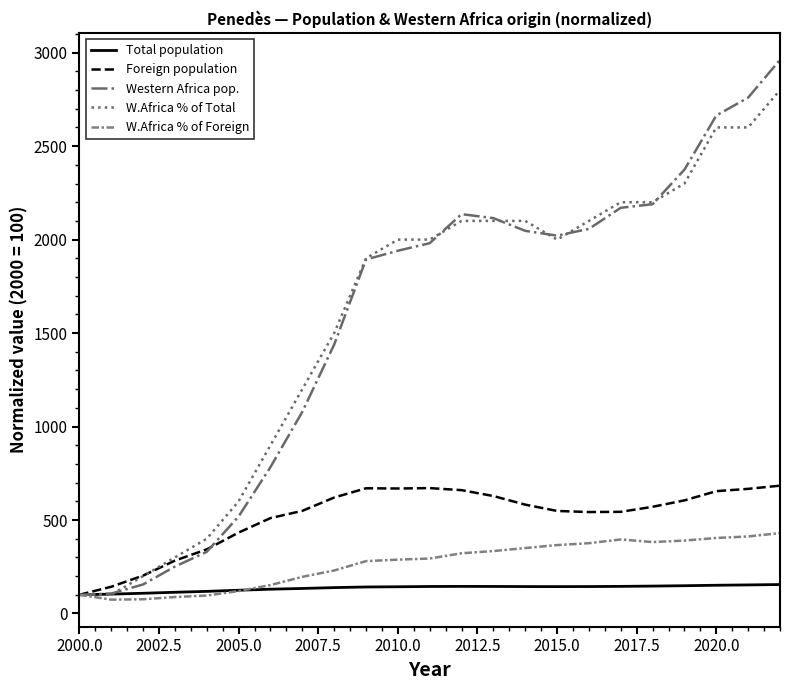

Which series has the largest range (max minus min)?

Western Africa pop.